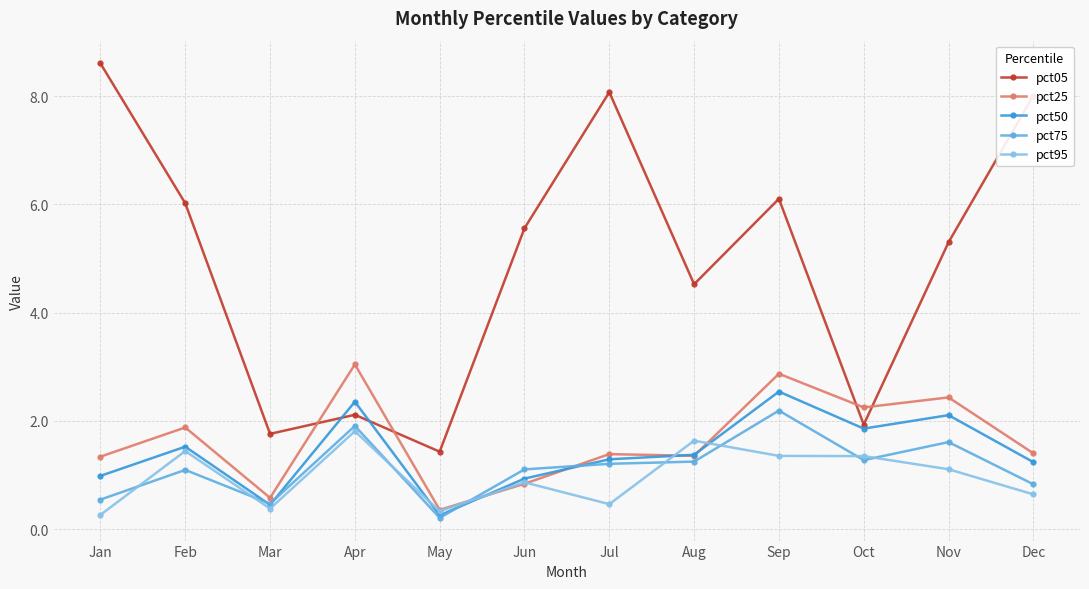

What is the value of the pct50 point at the 10th from the left?

1.9